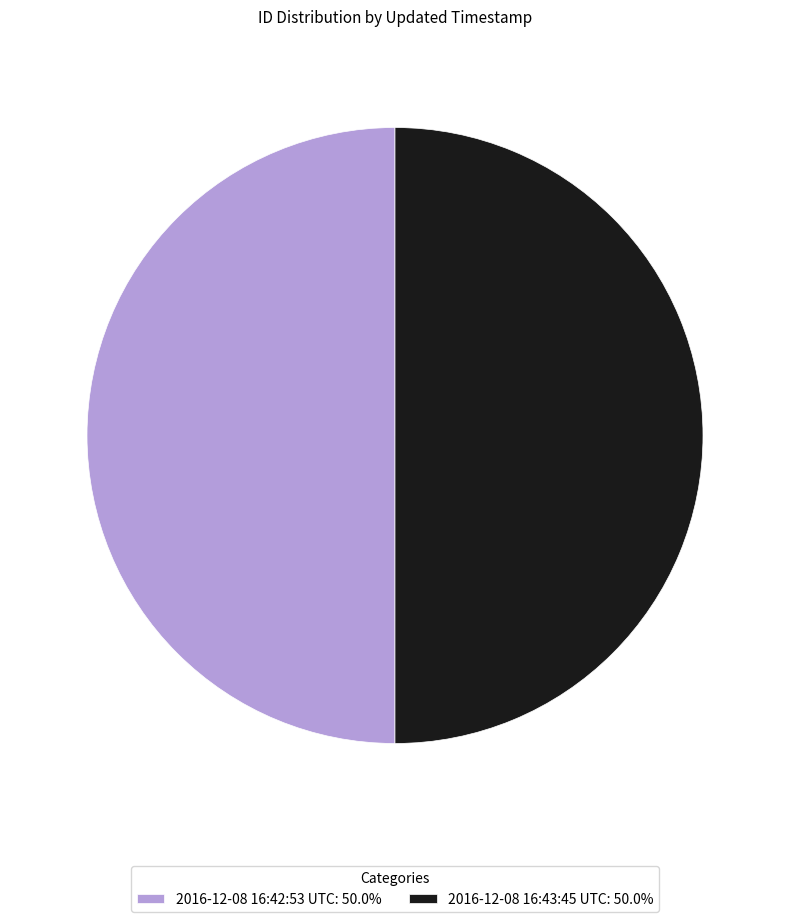

Do 2016-12-08 16:42:53 UTC: 50.0% and 2016-12-08 16:43:45 UTC: 50.0% together represent more than half of the pie?

Yes